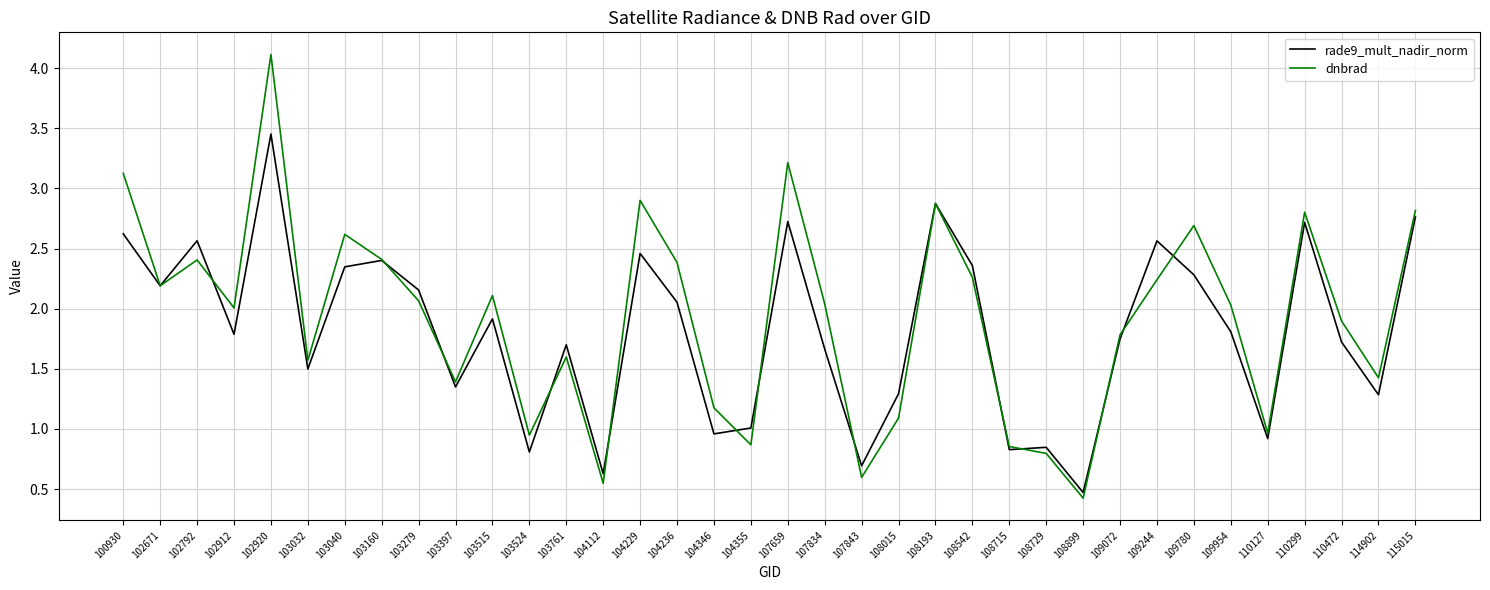

Which series changed the most between 108542 and 108899?

rade9_mult_nadir_norm